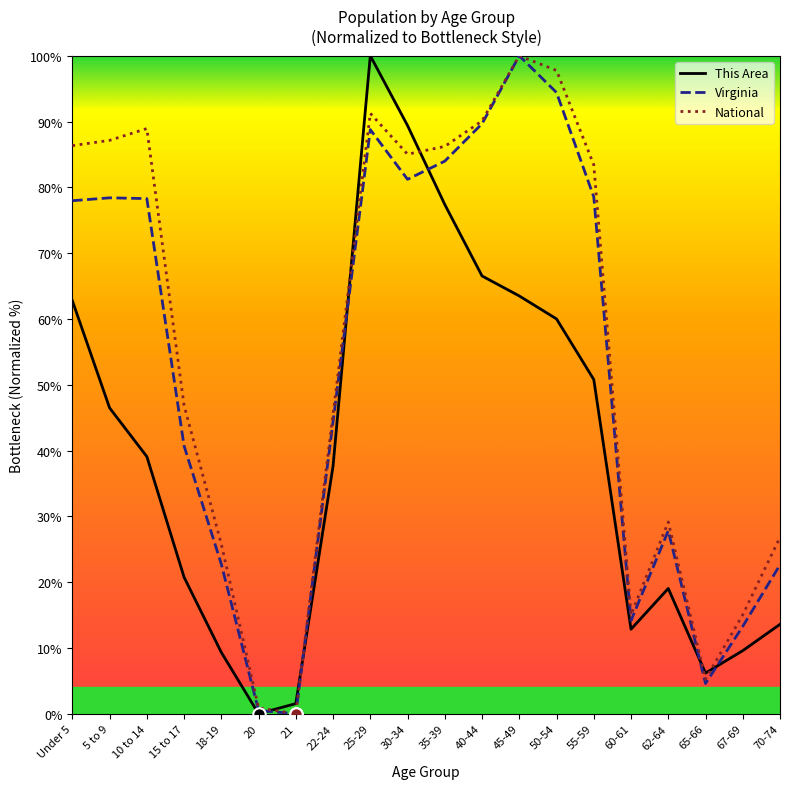

Which series changed the most between 35-39 and 70-74?

This Area